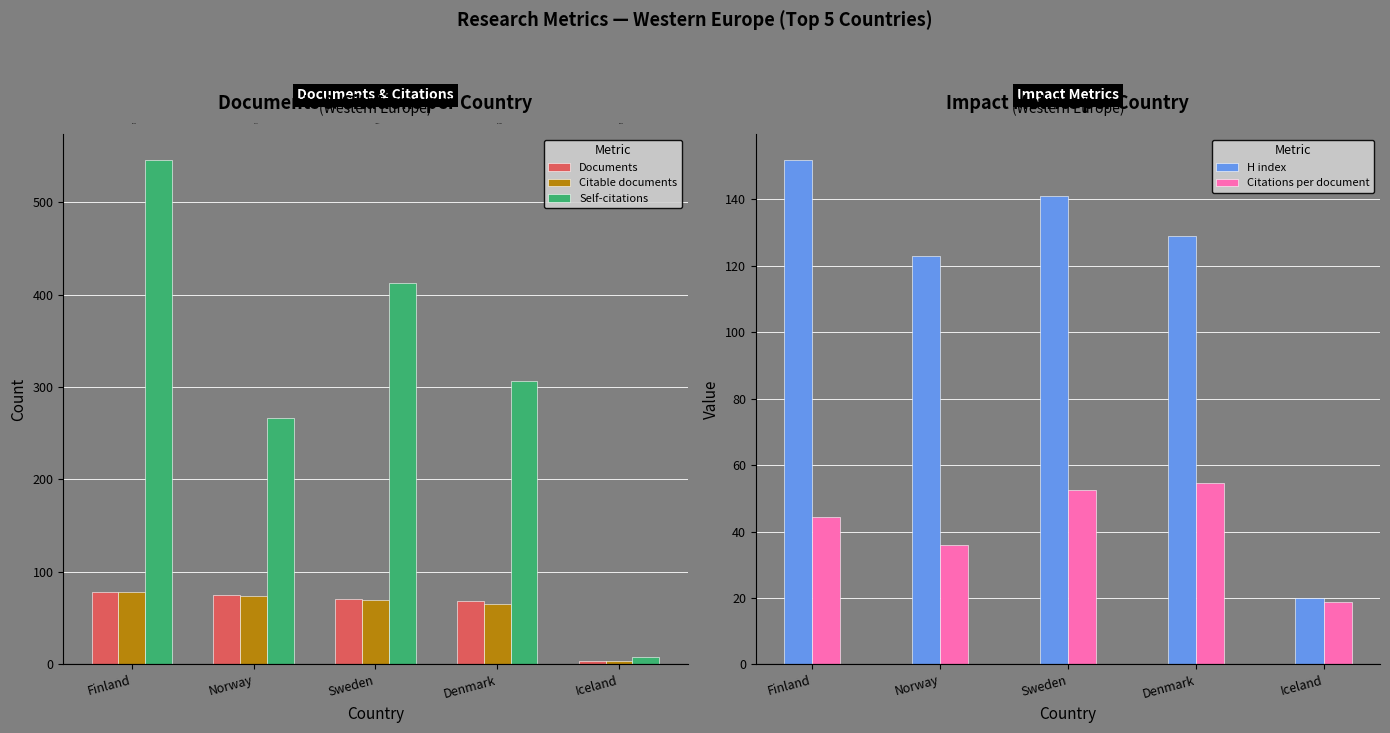

What is the label of the 1st bar from the left?

Finland